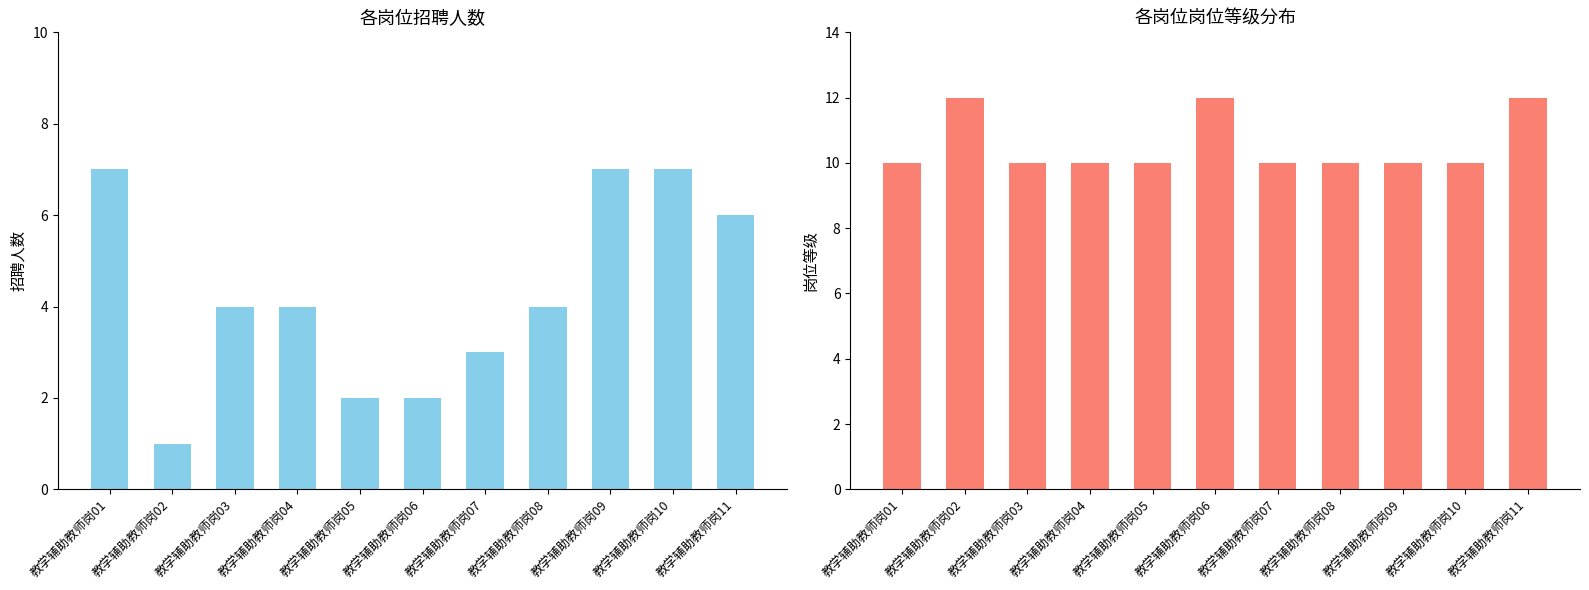

List the labels in order of 招聘人数 value, largest first.

教学辅助教师岗01, 教学辅助教师岗09, 教学辅助教师岗10, 教学辅助教师岗11, 教学辅助教师岗03, 教学辅助教师岗04, 教学辅助教师岗08, 教学辅助教师岗07, 教学辅助教师岗05, 教学辅助教师岗06, 教学辅助教师岗02